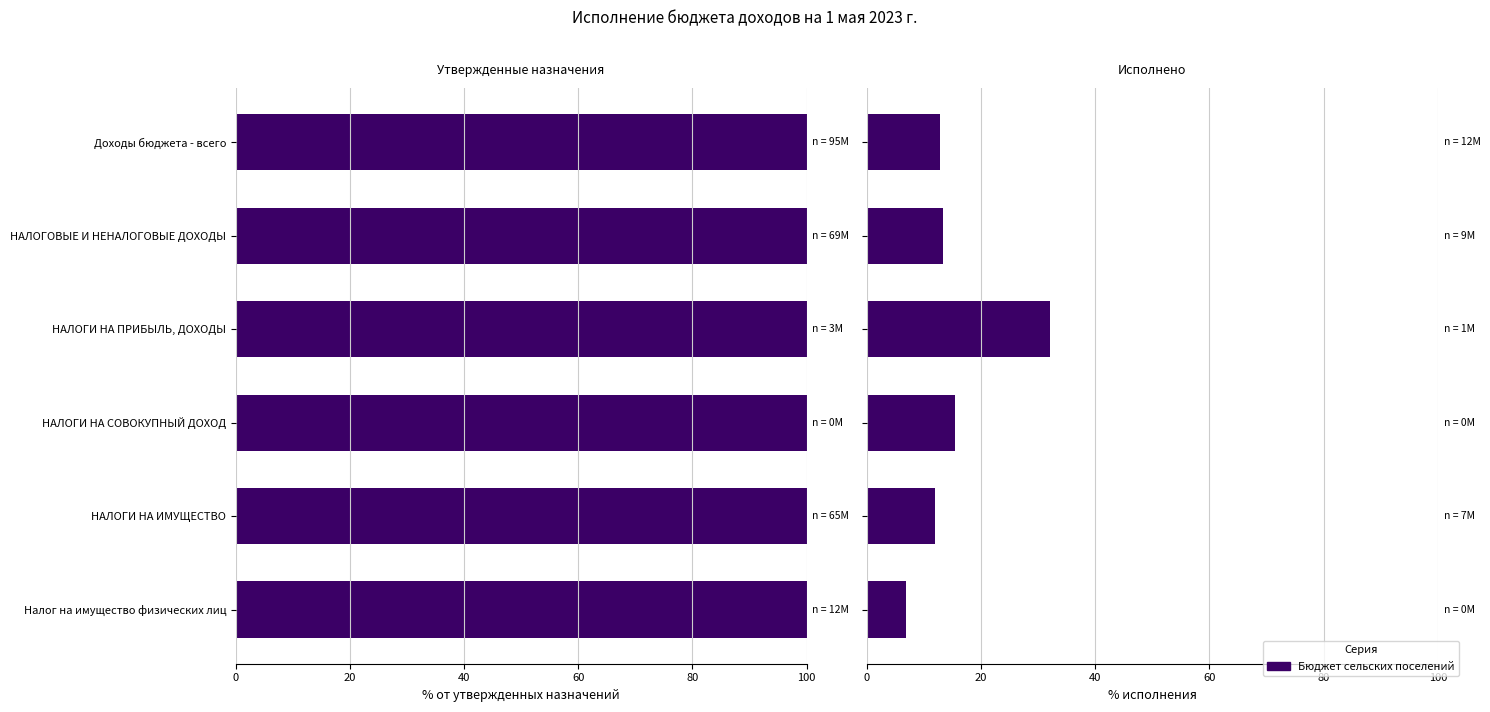

How many categories are shown in the chart?

6